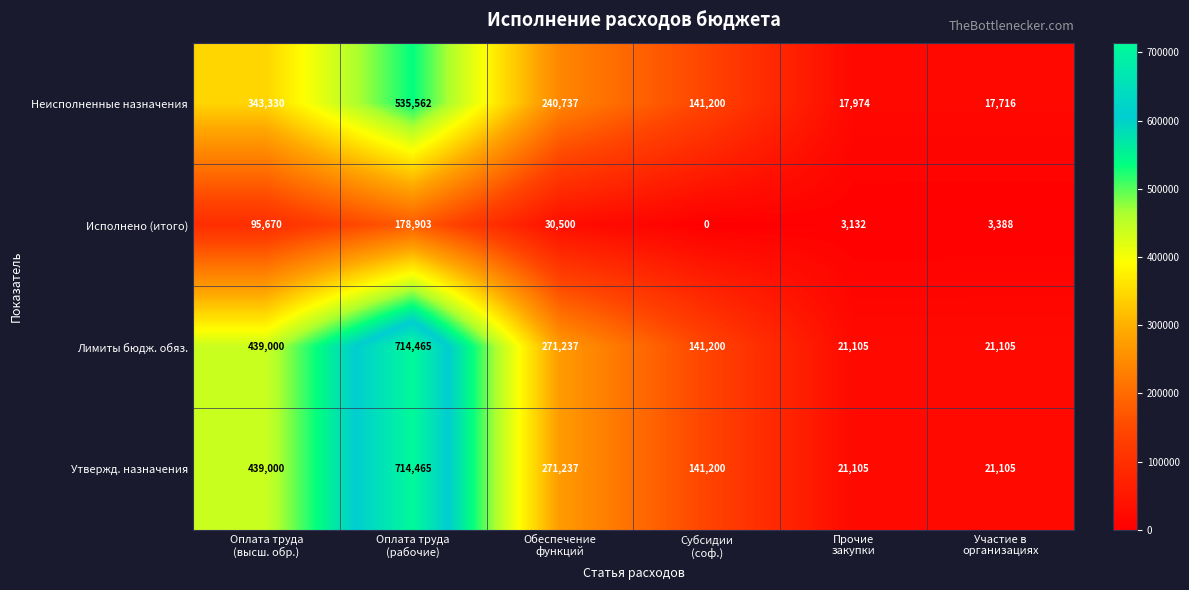

Reading left to right, list all the values displayed in this chart.

Неисполненные назначения: 343330	535562	240737	141200	17974	17716
Исполнено (итого): 95670	178903	30500	0	3132	3388
Лимиты бюдж. обяз.: 439000	714465	271237	141200	21105	21105
Утвержд. назначения: 439000	714465	271237	141200	21105	21105